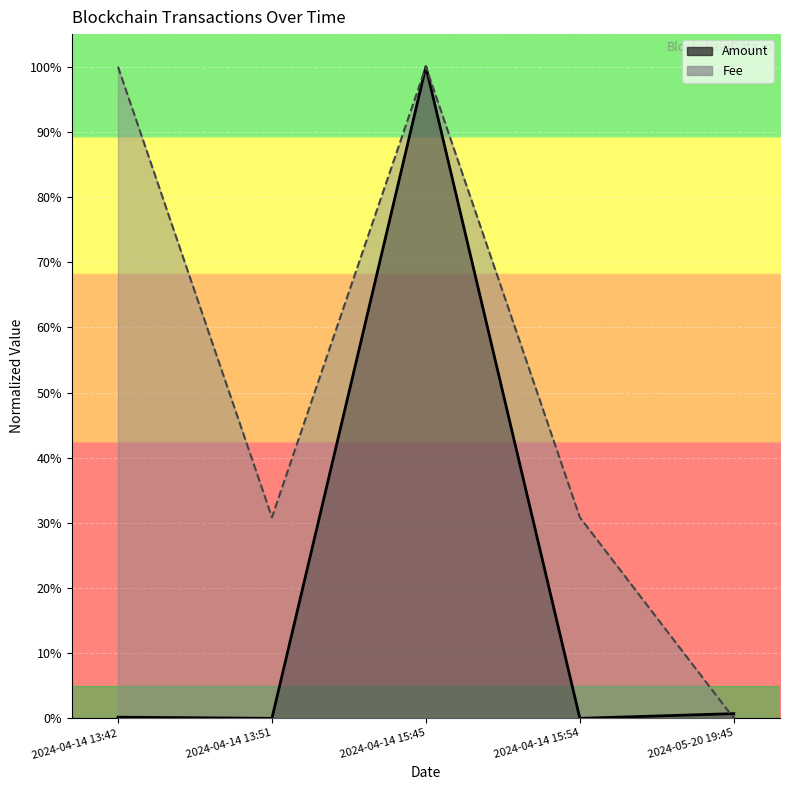

What are all the series names shown in the legend?

Amount, Fee